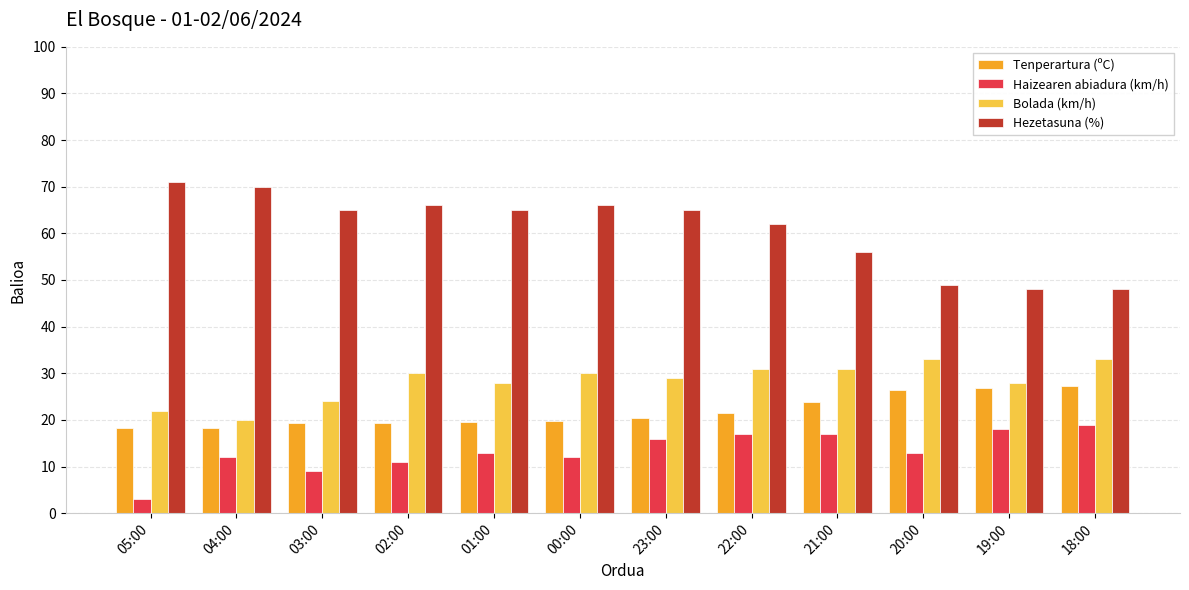

Rank the series at 18:00 from lowest to highest value.

Haizearen abiadura (km/h), Tenperartura (ºC), Bolada (km/h), Hezetasuna (%)